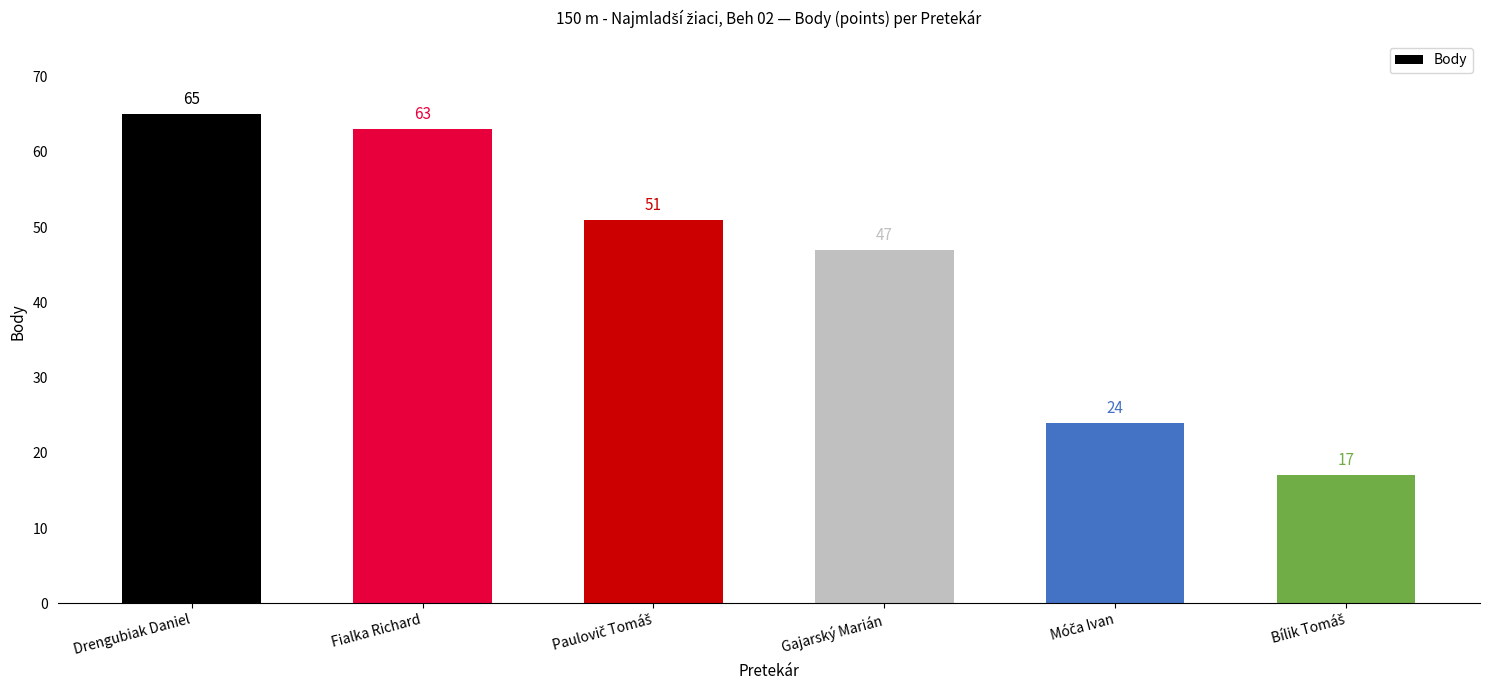

What is the difference between the second highest and second lowest values?

39